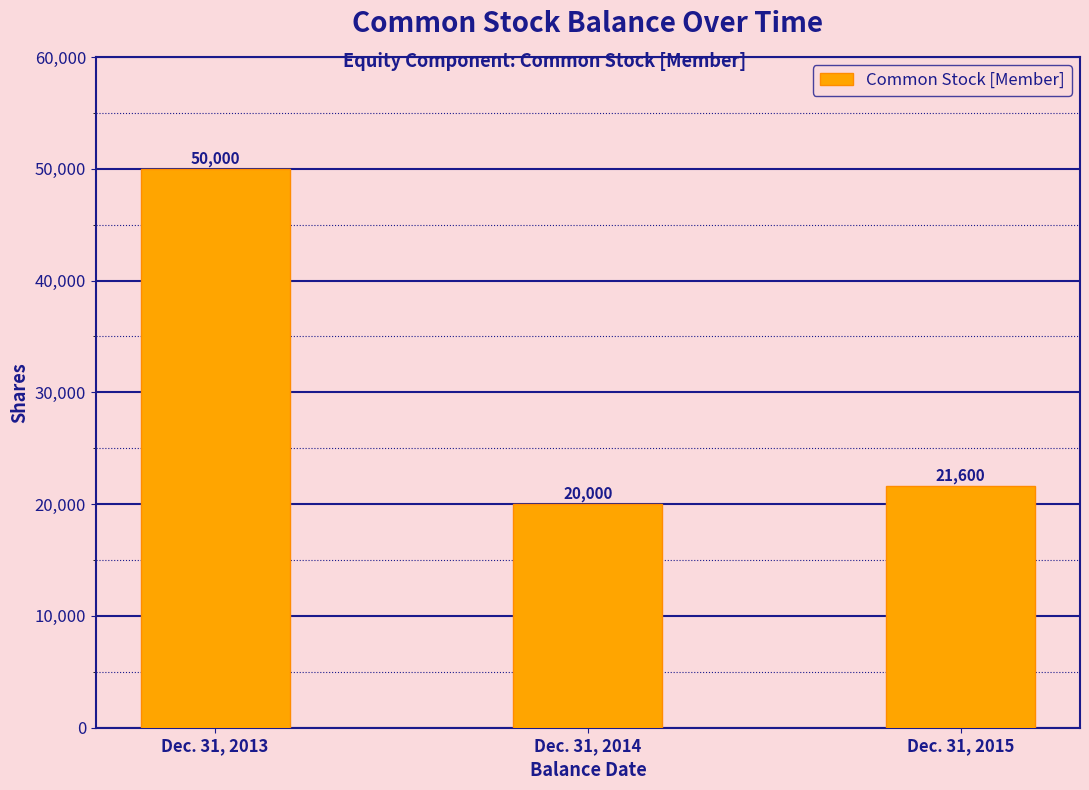

Reading right to left, transcribe all the data shown in this chart.

Dec. 31, 2015=21600	Dec. 31, 2014=20000	Dec. 31, 2013=50000